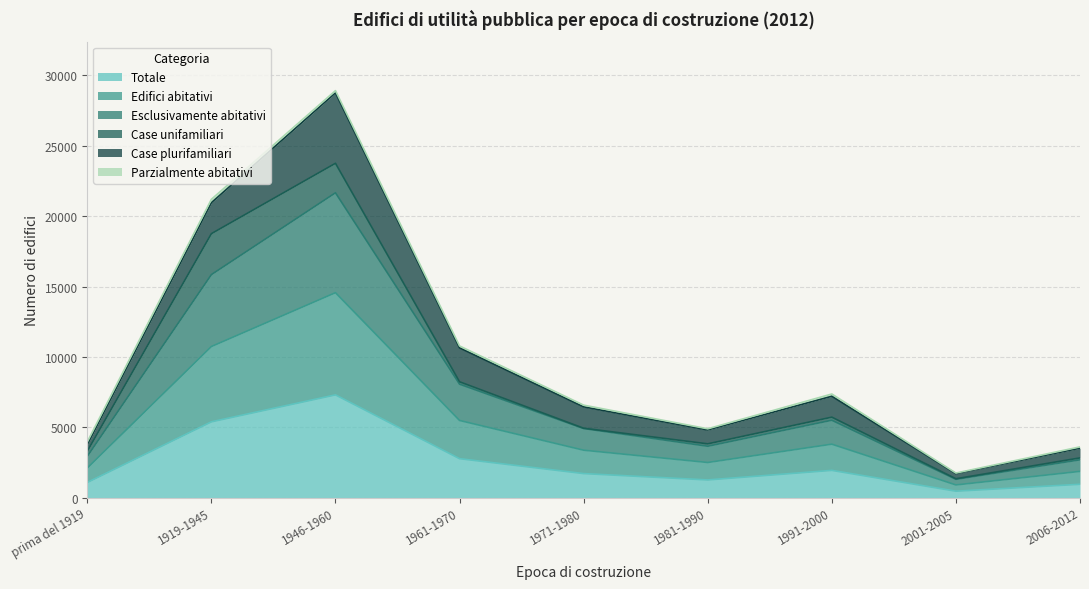

In Edifici abitativi, how many points are lower than both neighbors (excluding endpoints)?

2